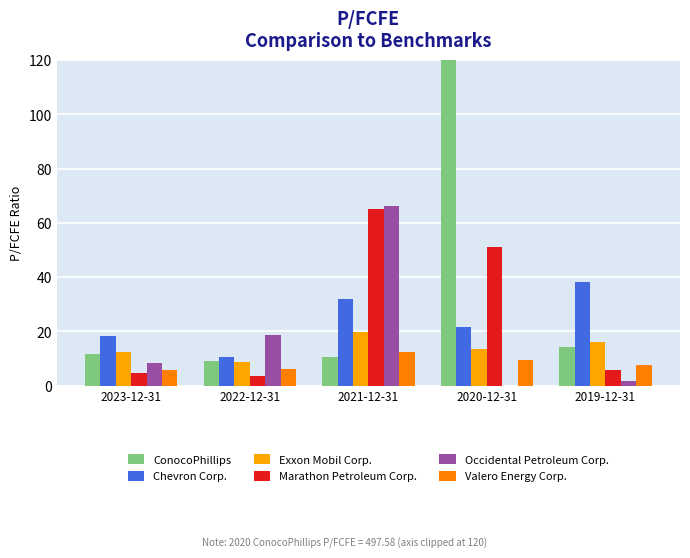

At 2022-12-31, list the series in order from smallest to largest.

Marathon Petroleum Corp., Valero Energy Corp., Exxon Mobil Corp., ConocoPhillips, Chevron Corp., Occidental Petroleum Corp.